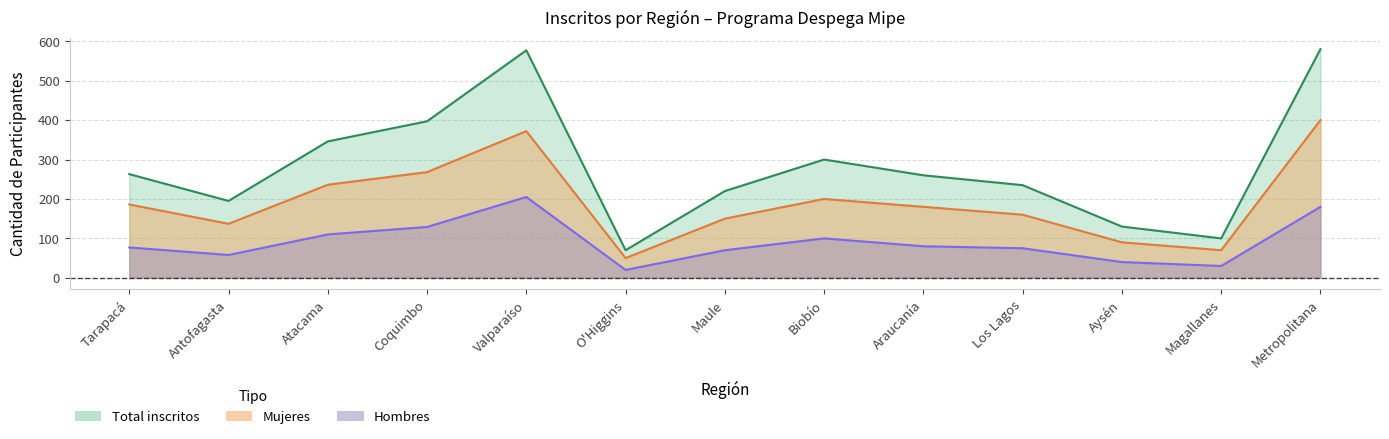

True or false: Hombres and Total_inscritos intersect in this chart.

False